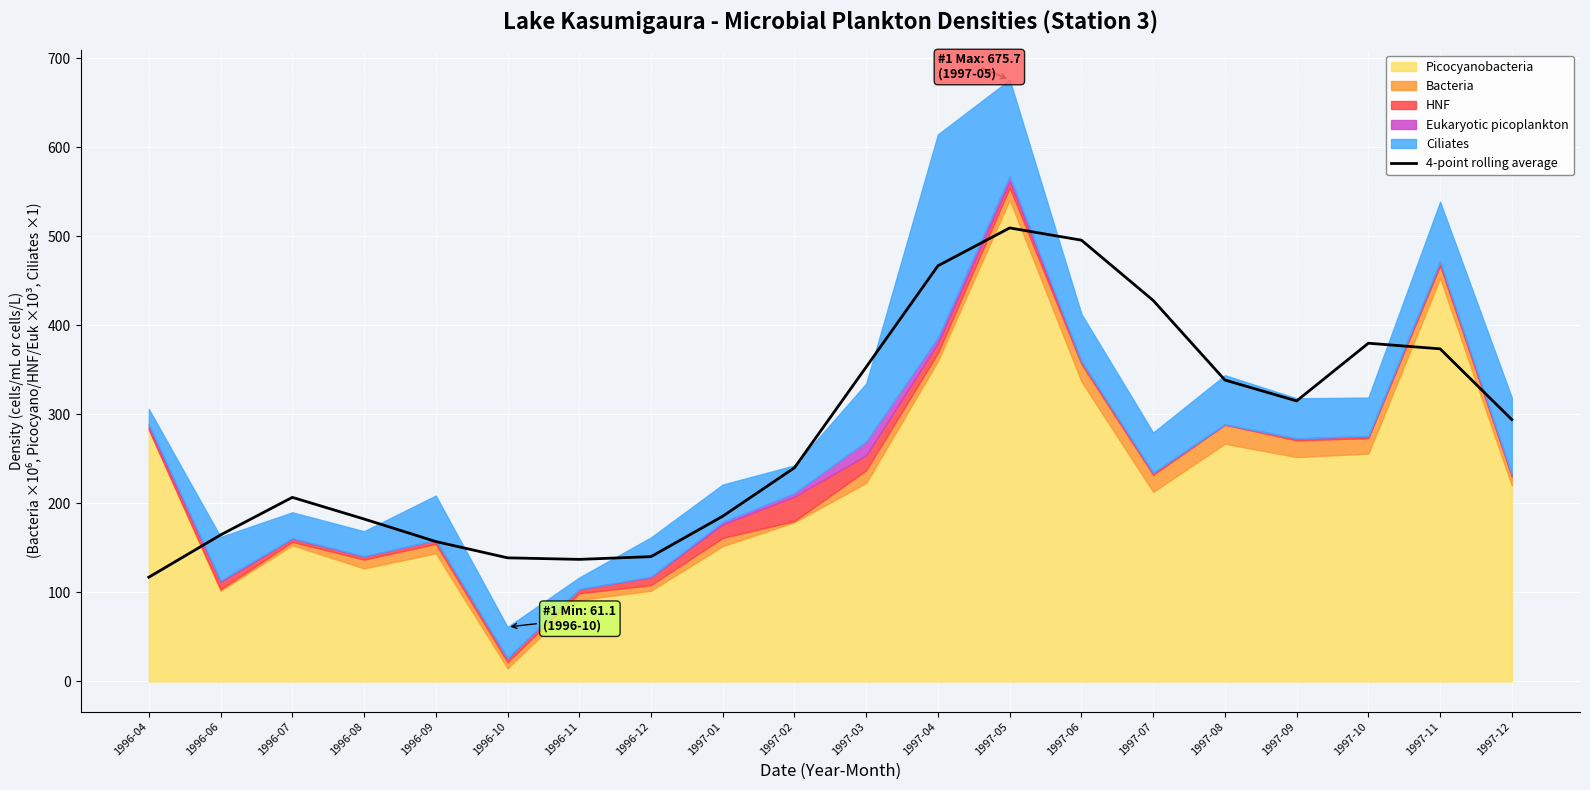

What is the label of the 17th point from the right?

1996-08